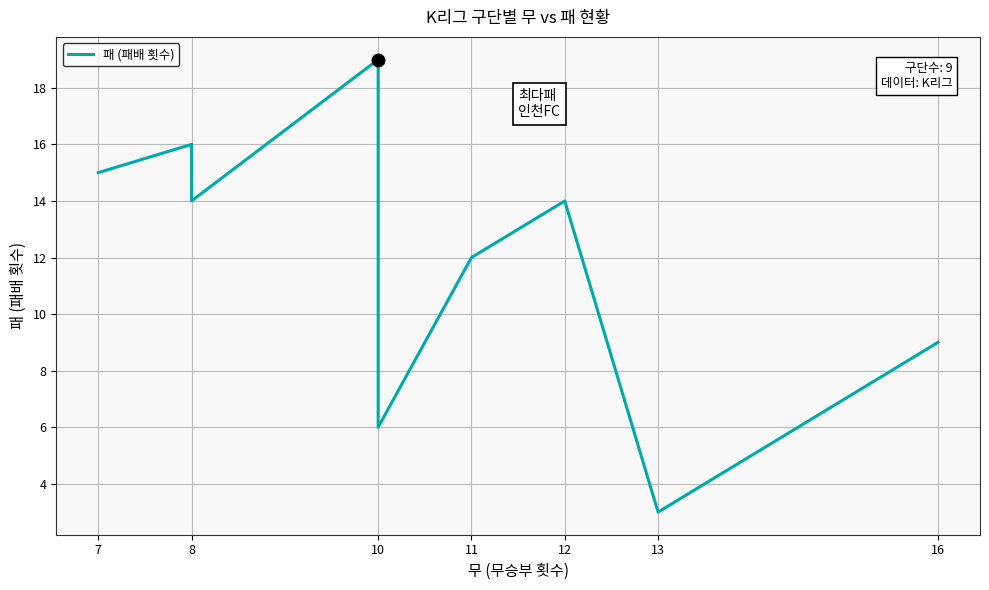

Which has a higher value, 8 or 11?

8